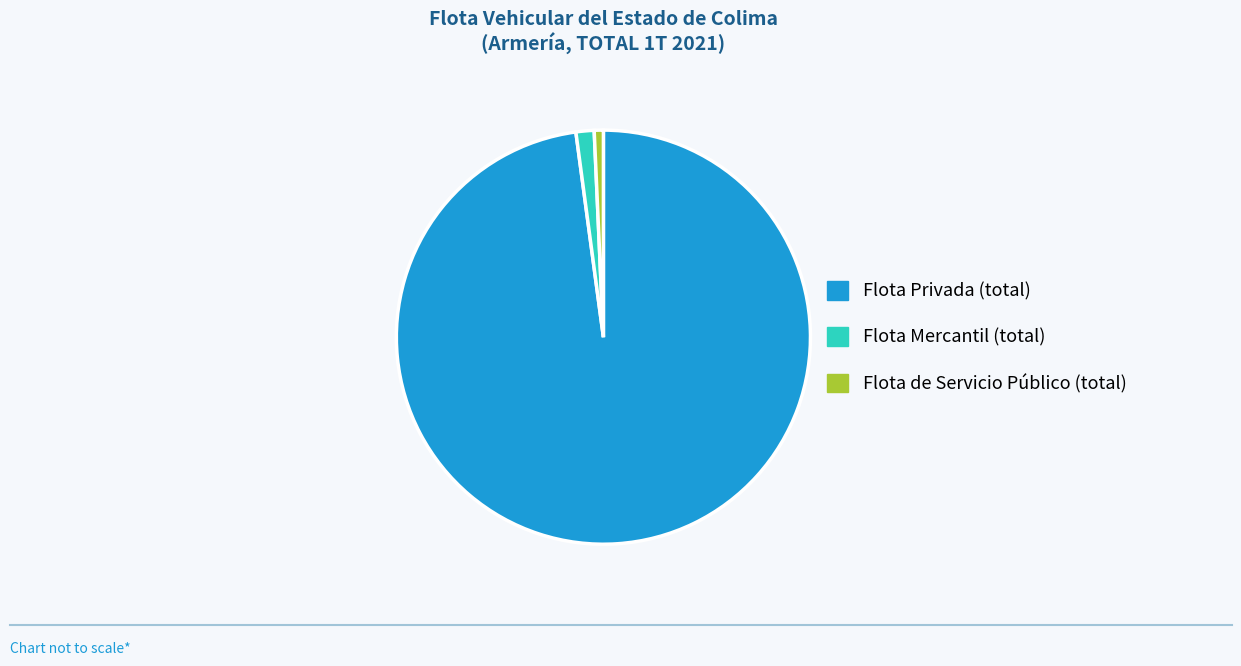

Which category has the biggest portion of the pie?

Flota Privada (total)